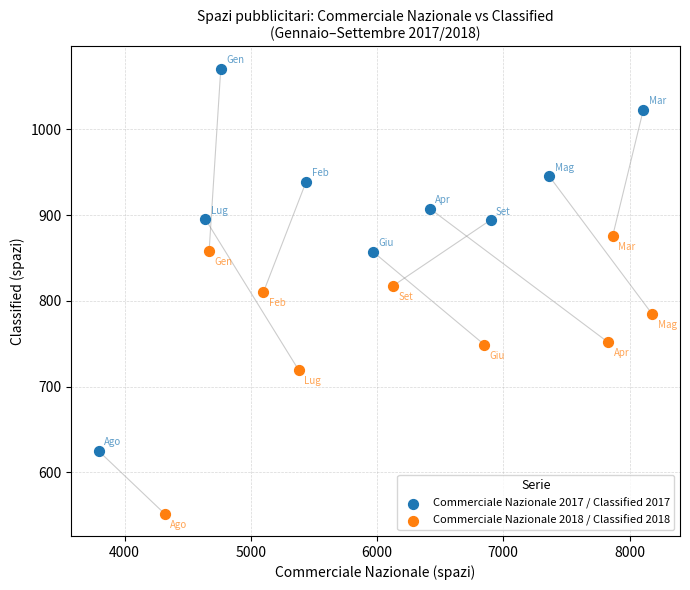

Which series reaches the maximum Y coordinate?

Commerciale Nazionale 2017 / Classified 2017